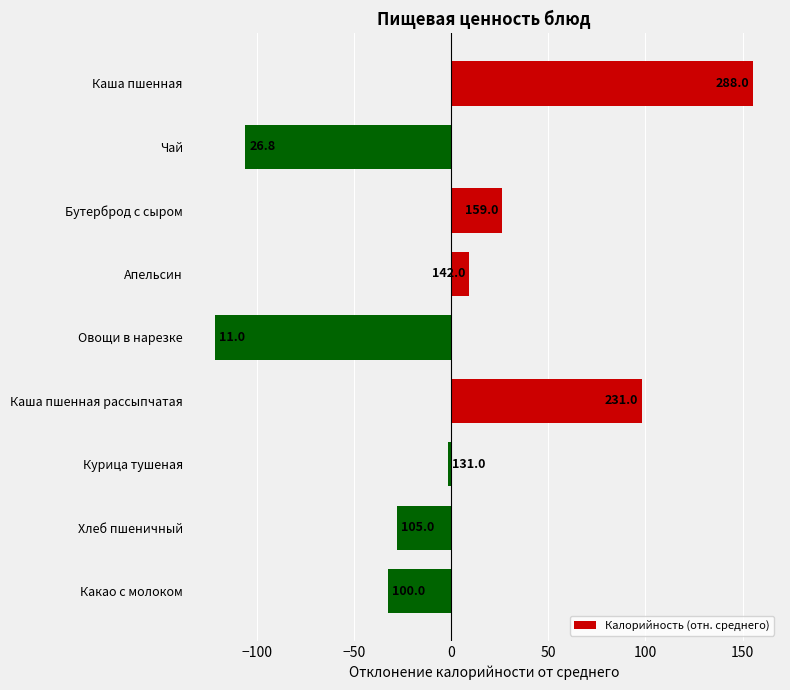

What is the smallest value displayed?

-121.6